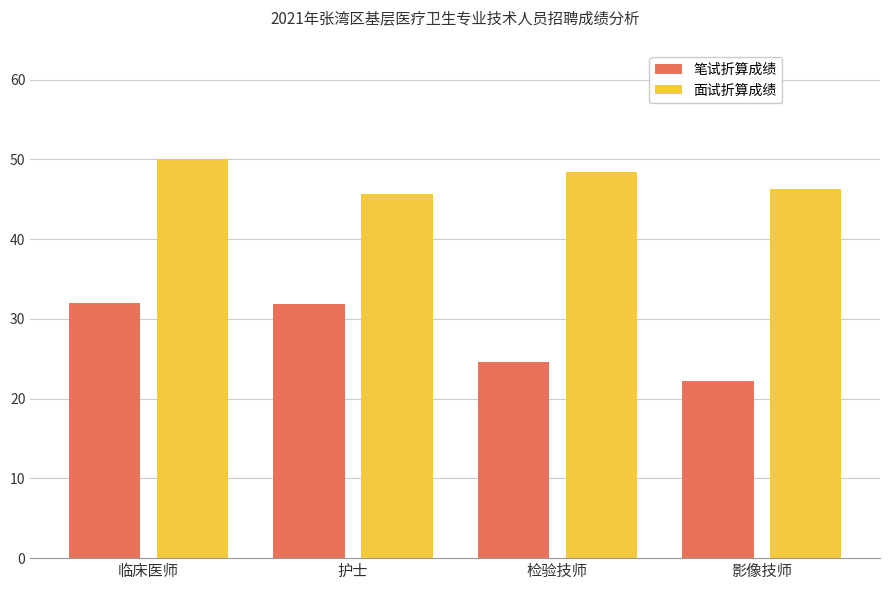

At how many categories does at least one series exceed 48?

2